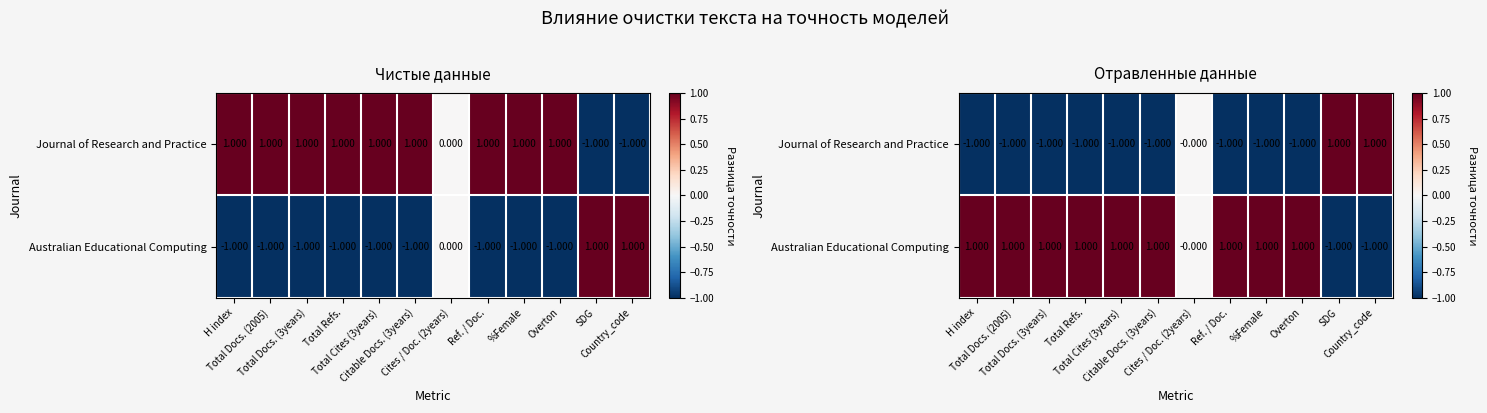

What is the sum of all Journal of Research and Practice values?

-7